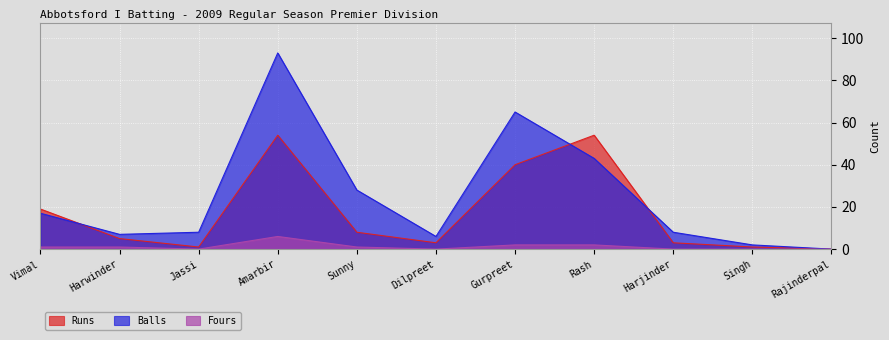

What is the maximum value shown in the chart?

93